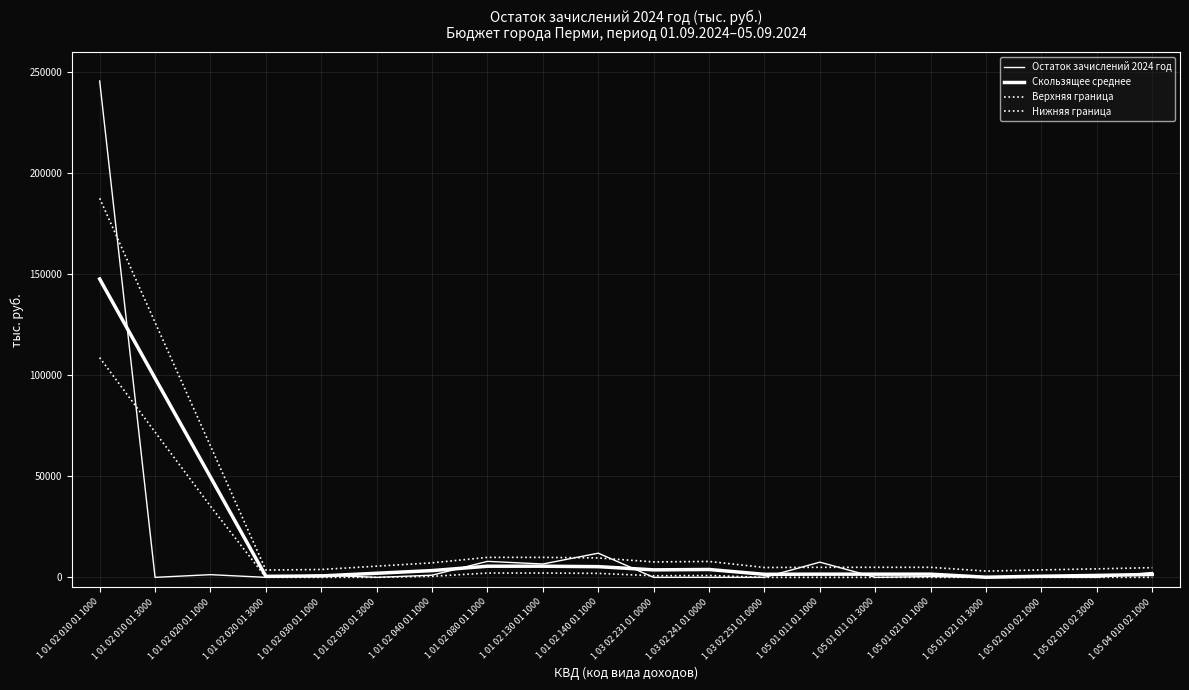

How many lines are shown in the chart?

4